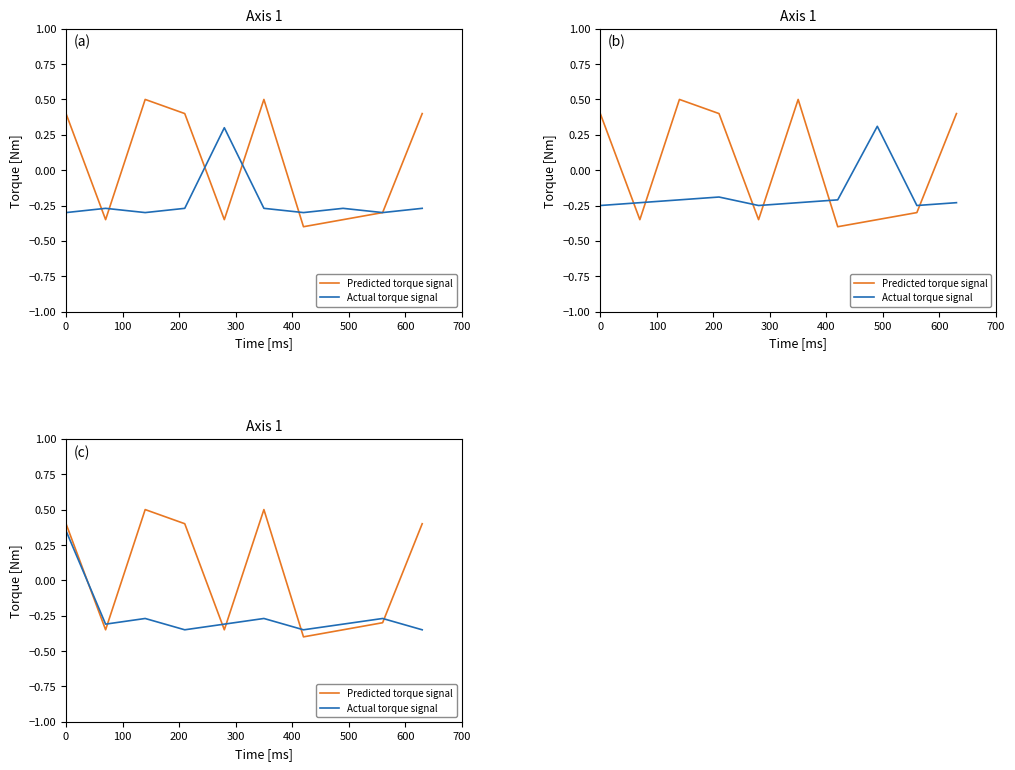

Where is Actual torque signal nearest to the value 0?

200